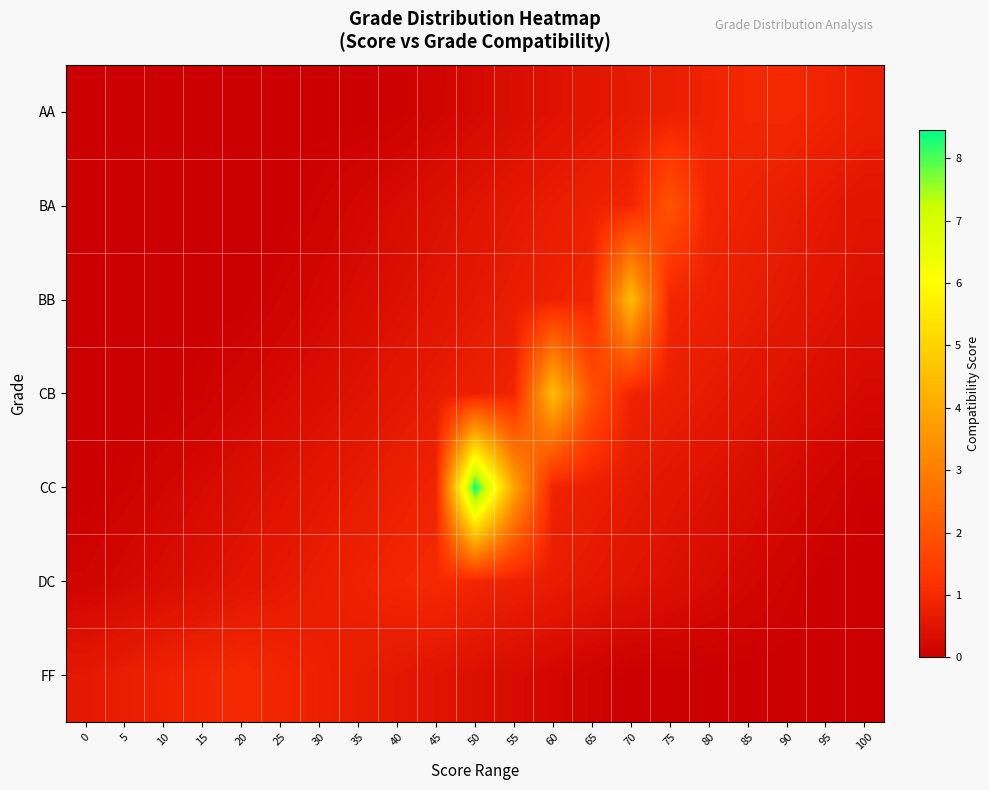

Which has a higher value, 100 or 30?

30